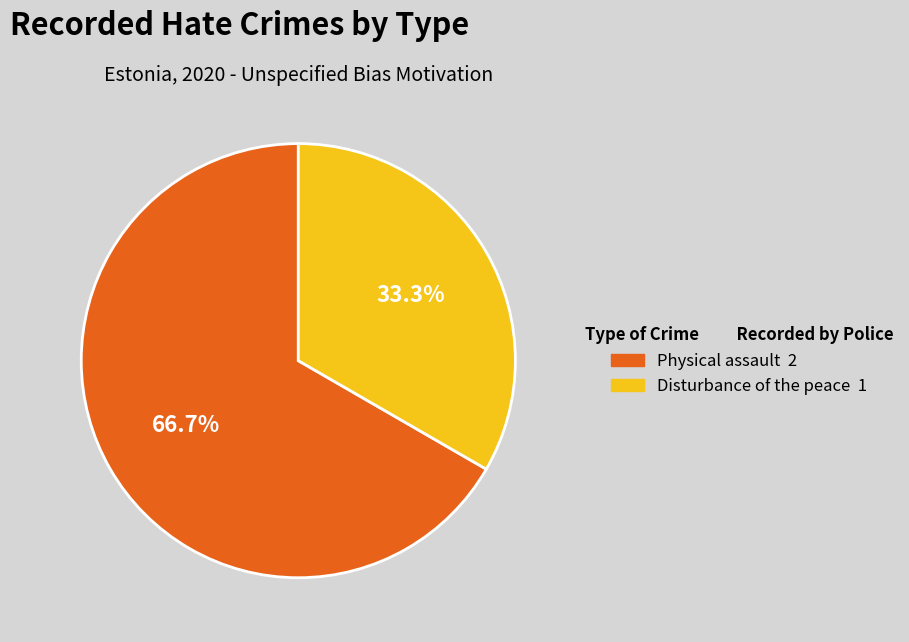

Which category has the smallest portion of the pie?

Disturbance of the peace